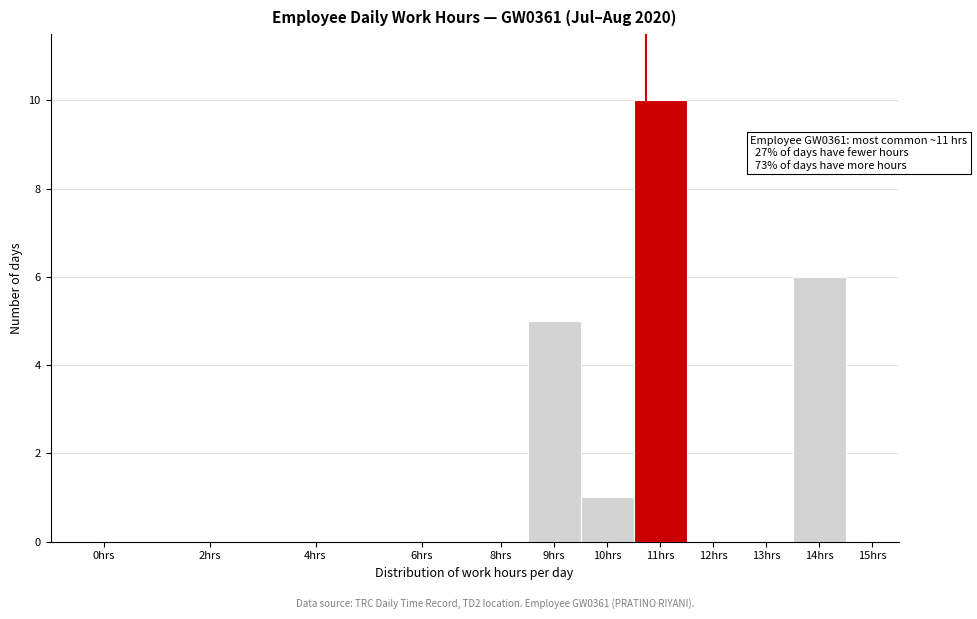

Reading left to right, list all the values displayed in this chart.

0hrs=0	2hrs=0	4hrs=0	6hrs=0	8hrs=0	9hrs=5	10hrs=1	11hrs=10	12hrs=0	13hrs=0	14hrs=6	15hrs=0